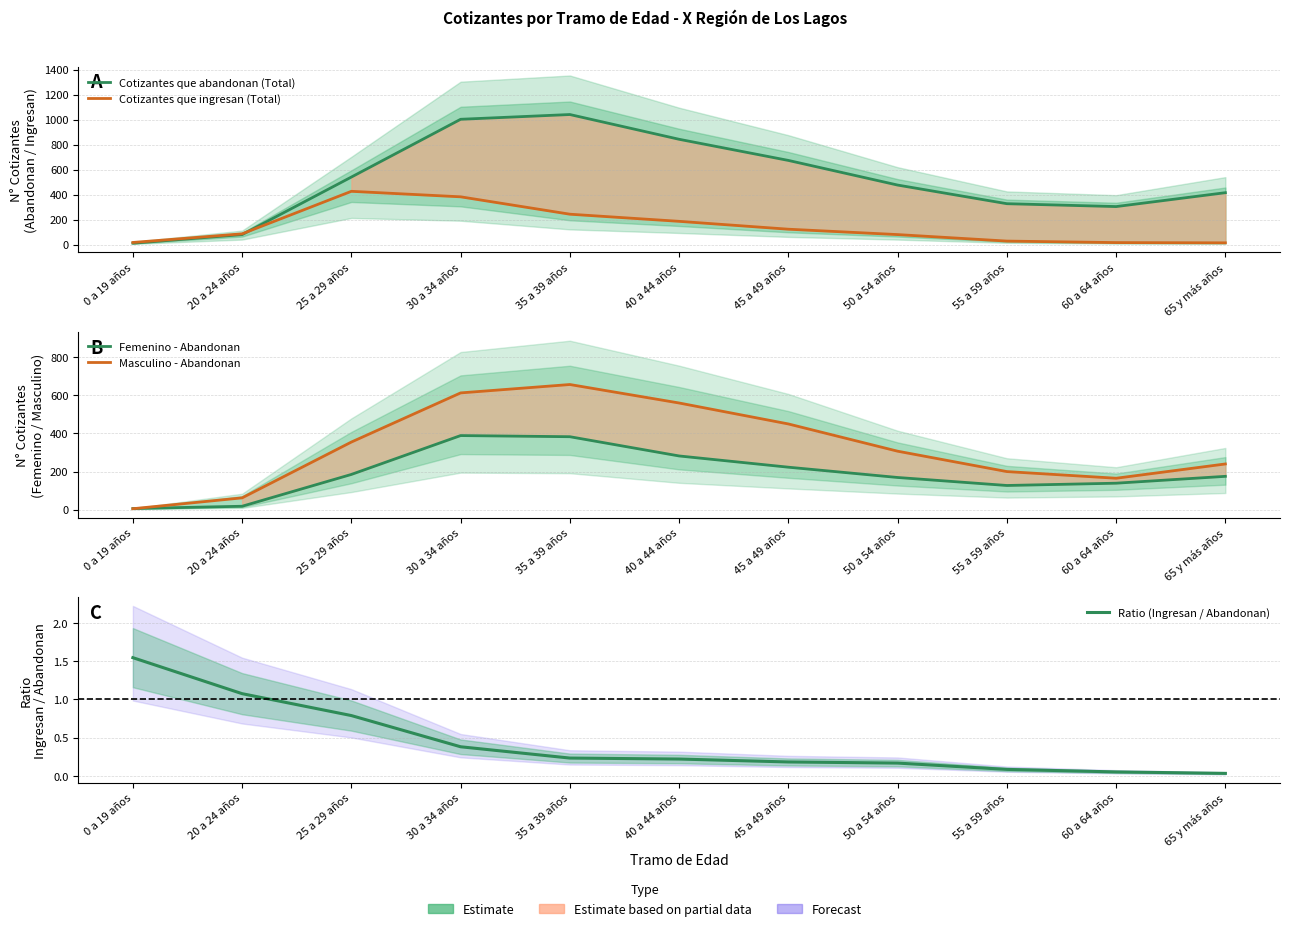

Where does the Cotizantes que abandonan (Total) series first go above 476?

25 a 29 años